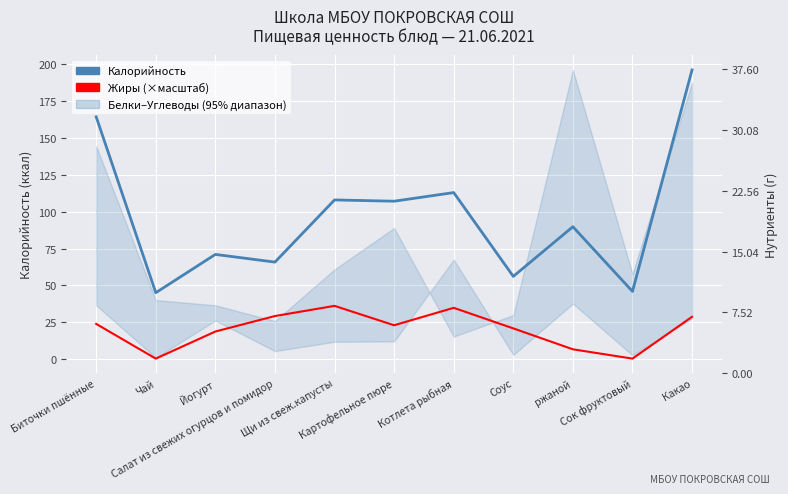

True or false: Калорийность and Жиры (×масштаб) intersect in this chart.

False